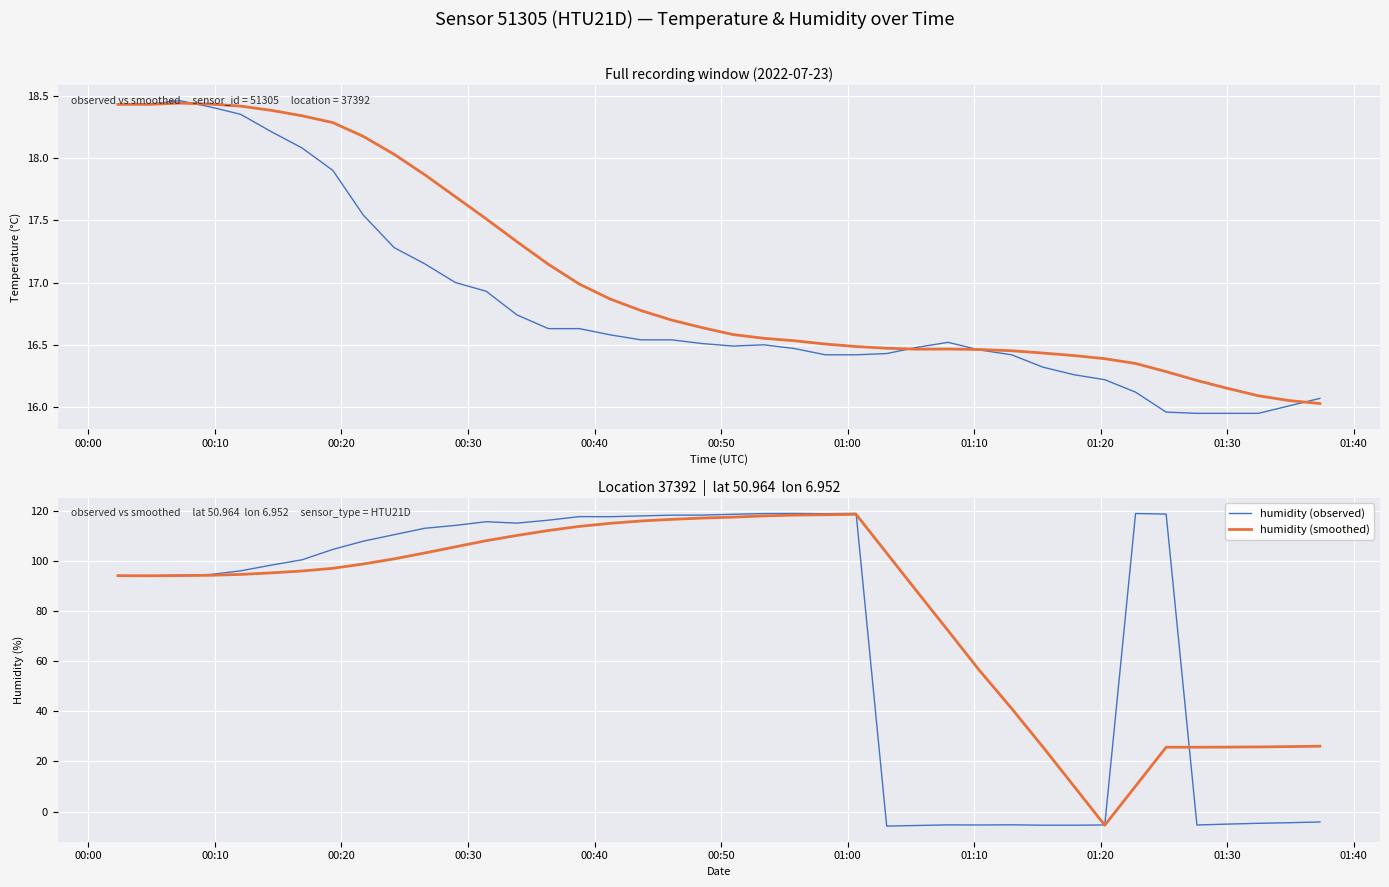

What is the highest value of the humidity (smoothed) series?

118.5